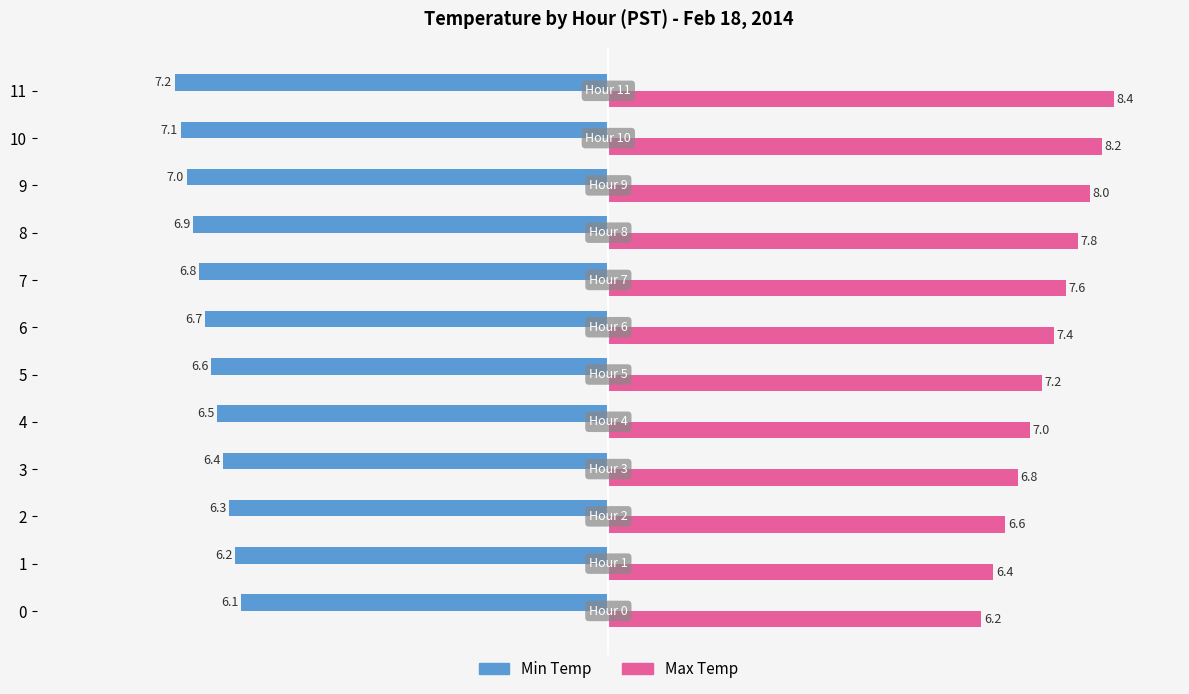

How many data points does each series have?

12